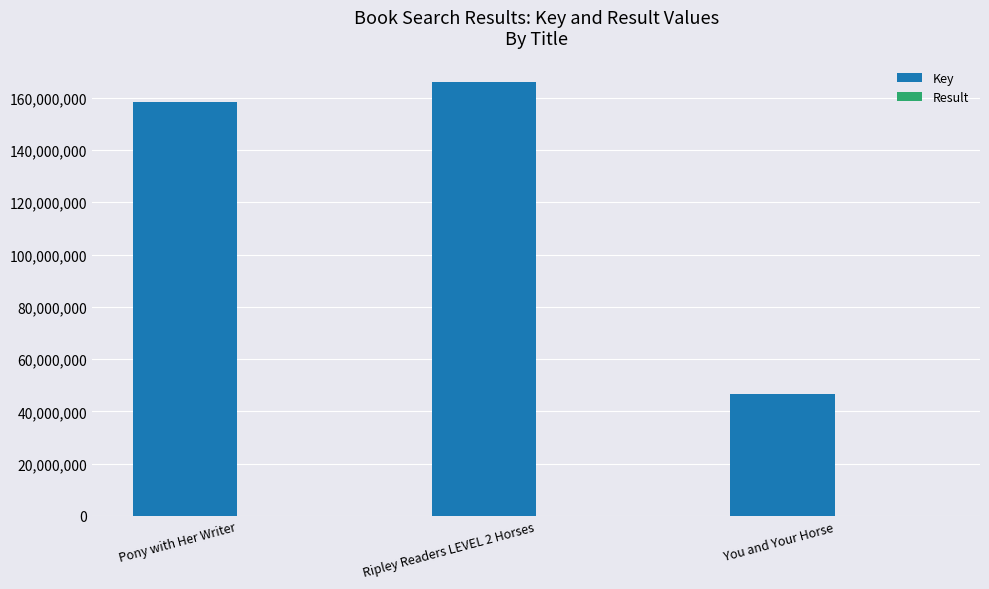

What is the maximum value shown in the chart?

165964473